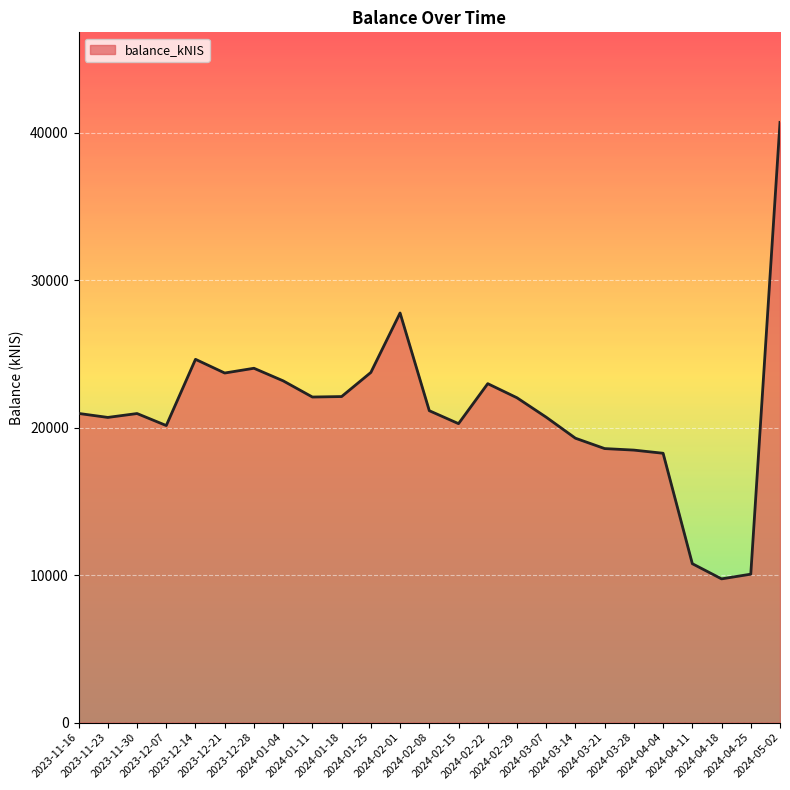

What is the difference between the maximum and minimum values?

30961.6